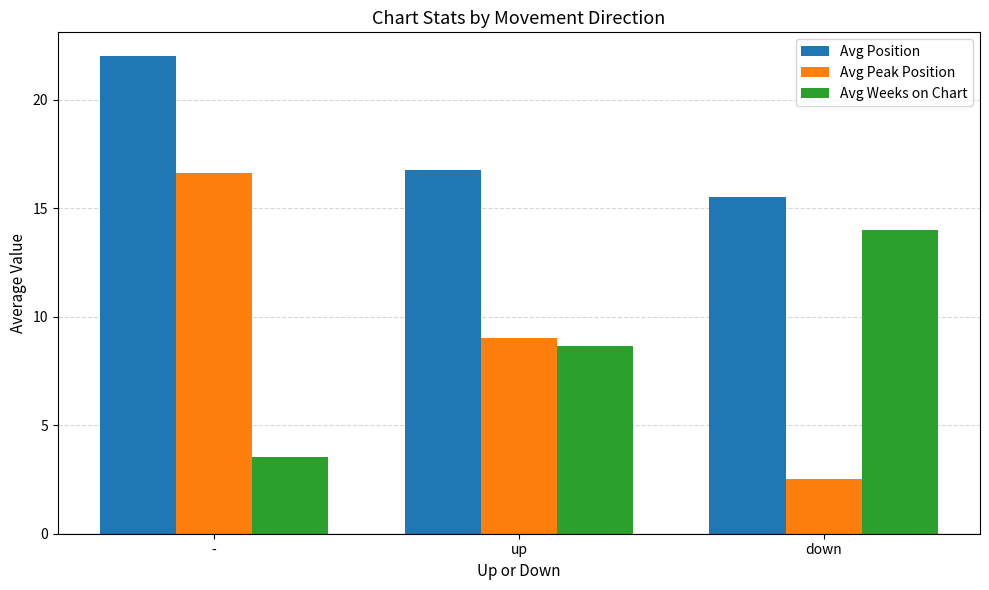

What are all the series names shown in the legend?

Avg Position, Avg Peak Position, Avg Weeks on Chart